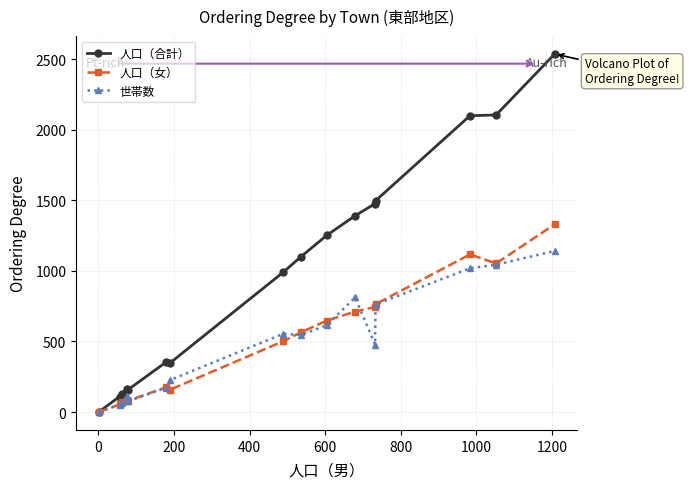

What is the minimum value for 世帯数?

1